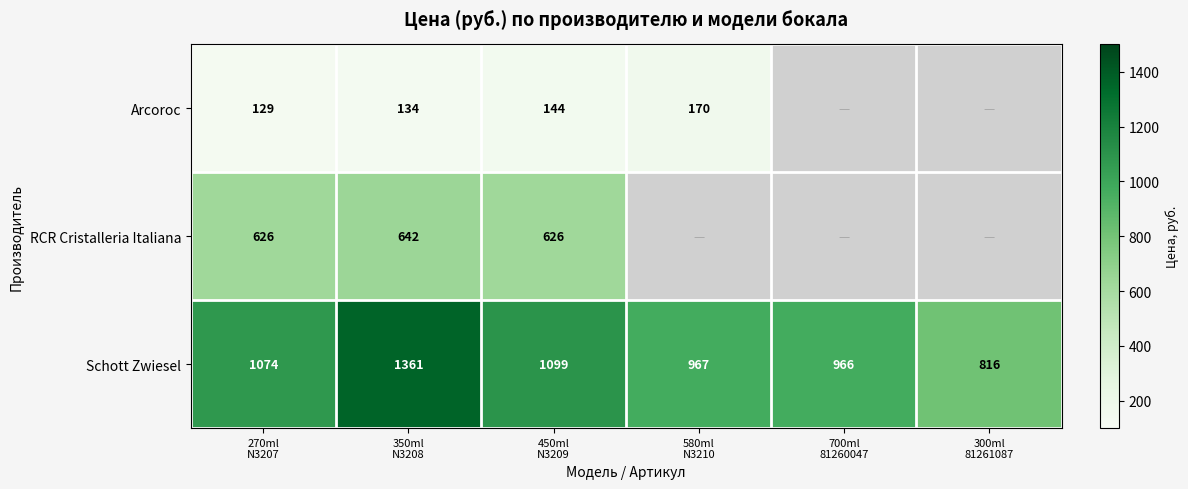

What is the spread (max minus min) of values at 450ml
N3209?

955